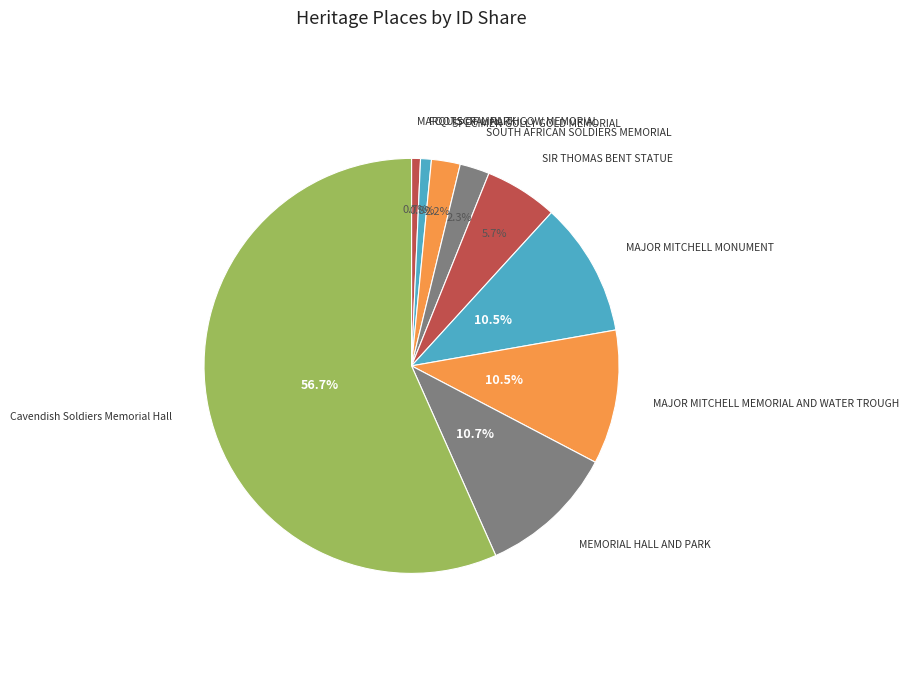

To the nearest percent, what percentage of the pie is Cavendish Soldiers Memorial Hall?

57%